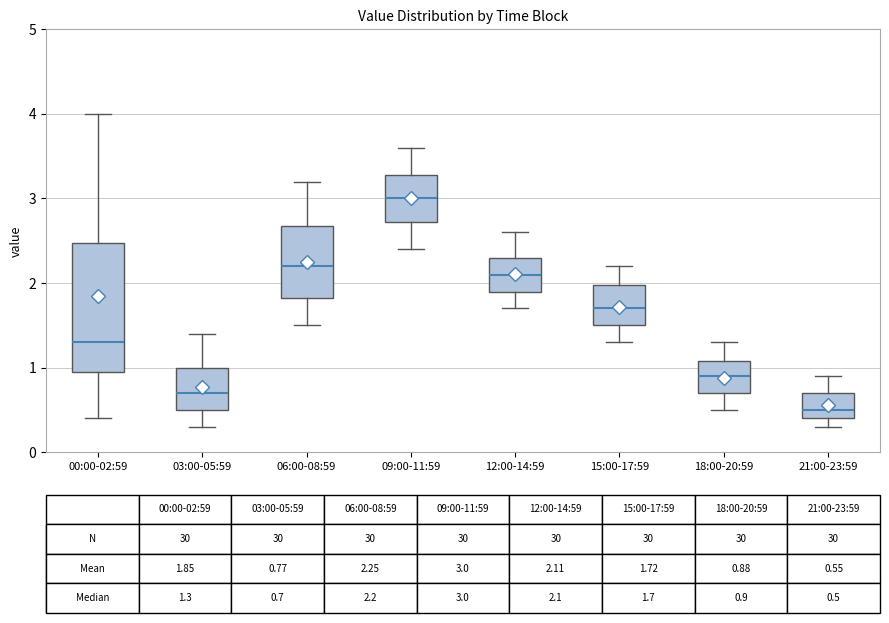

Which box is the tallest, from its lower edge to its upper edge?

00:00-02:59